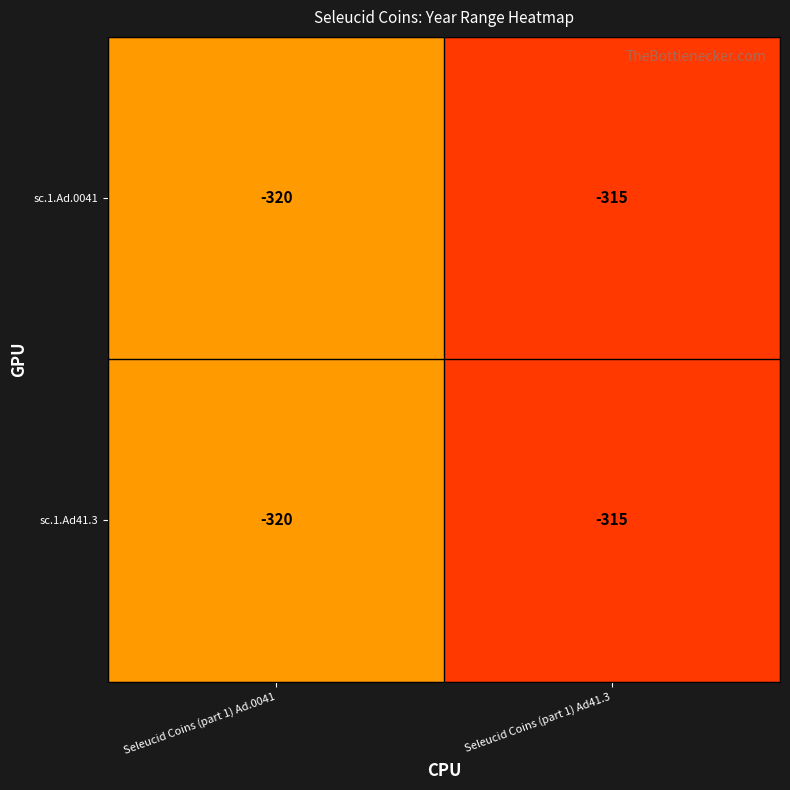

Which label corresponds to the smallest value in the chart?

Seleucid Coins (part 1) Ad.0041